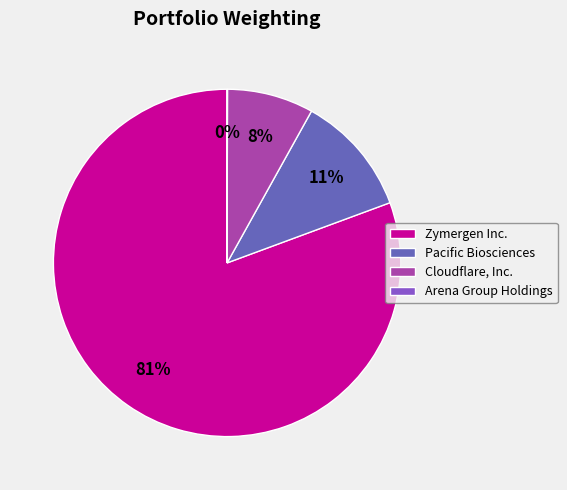

Is it true that Zymergen Inc. is 73% of the pie?

False